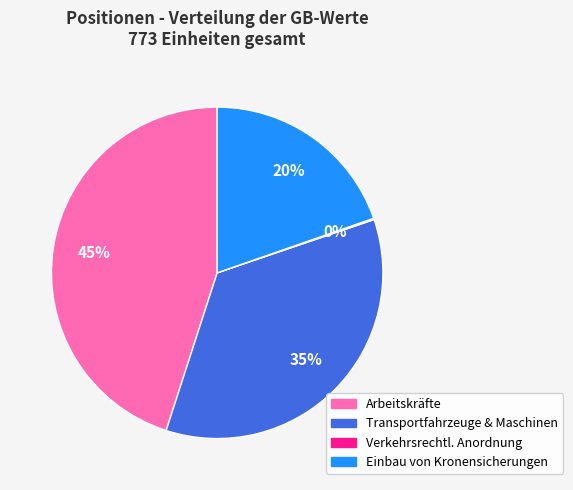

To the nearest percent, what is the difference between the largest and smallest slice percentages?

45%